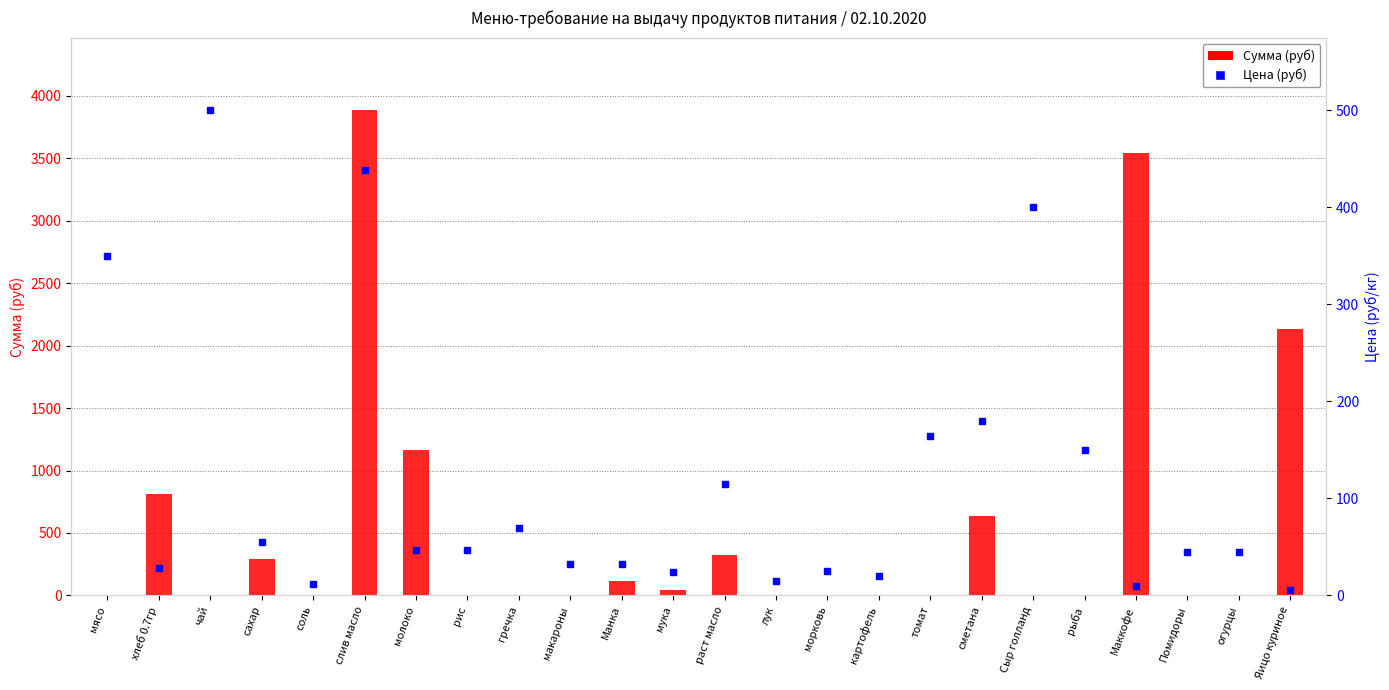

At how many categories does at least one series exceed 1745?

3